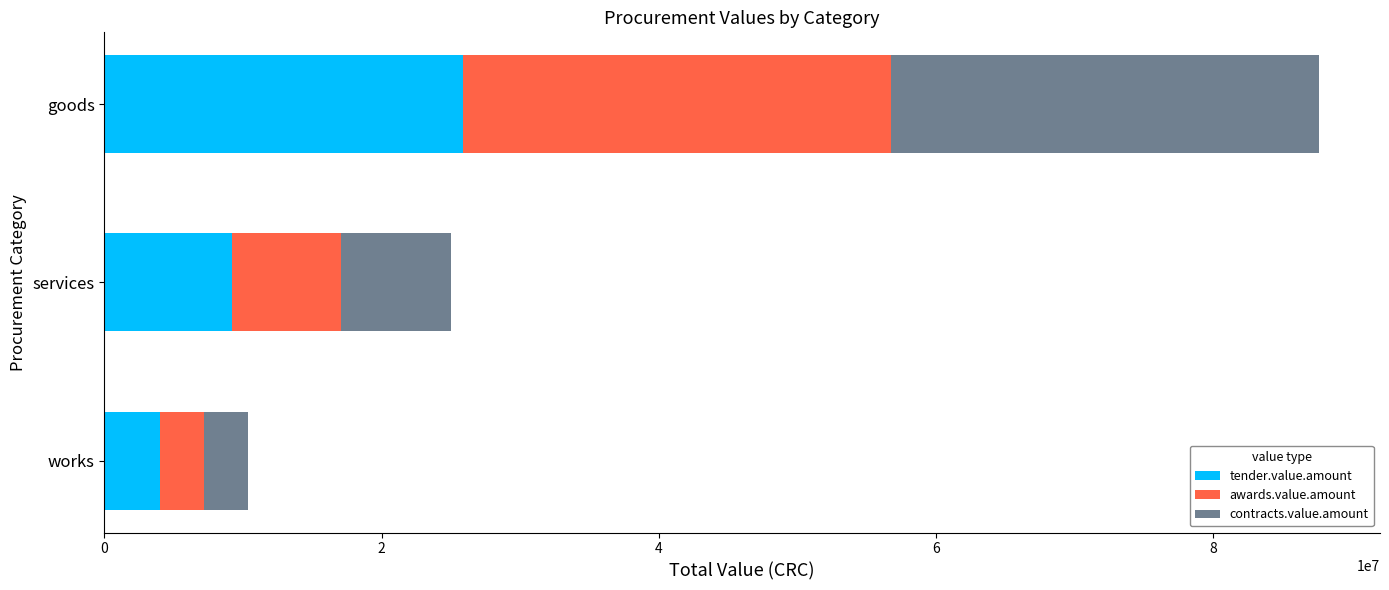

The tender.value.amount series shows 16920393.9 at goods. True or false?

False